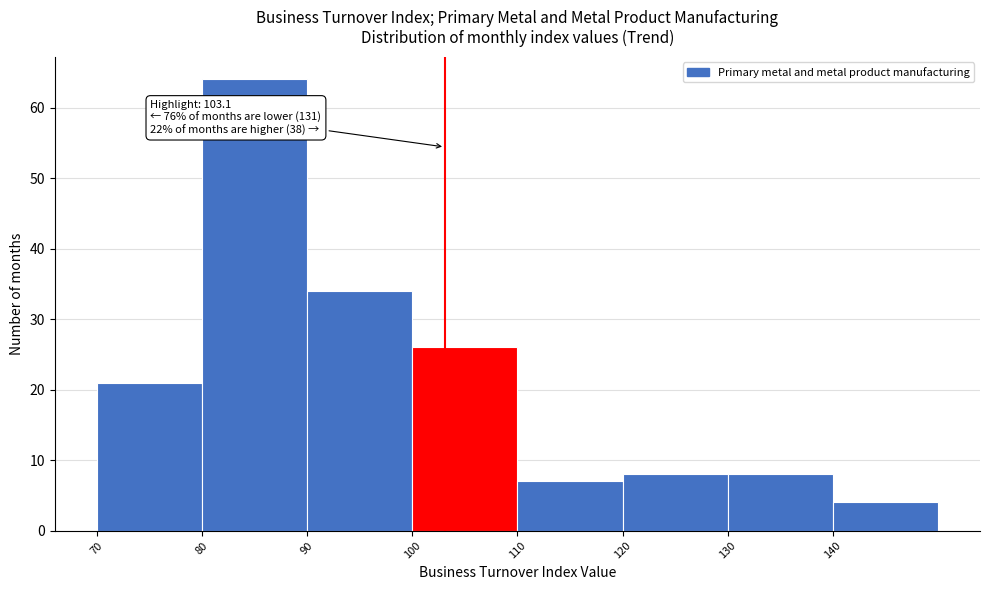

Over which range of the x-axis is the bar tallest?

80 to 90